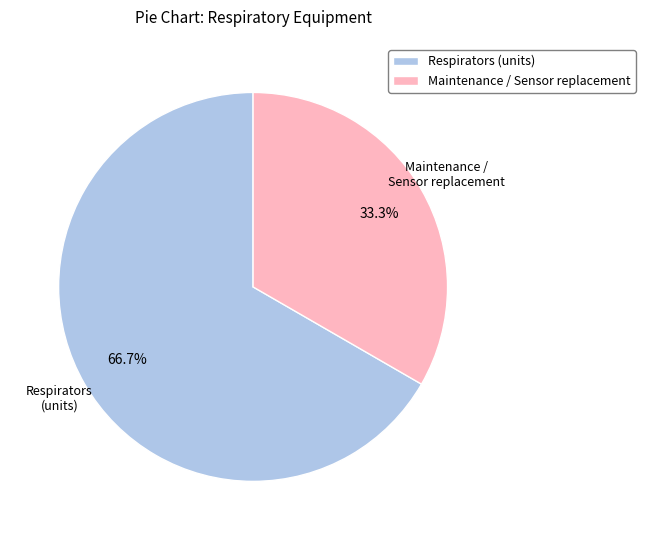

Is there any slice that represents more than half of the pie?

Yes